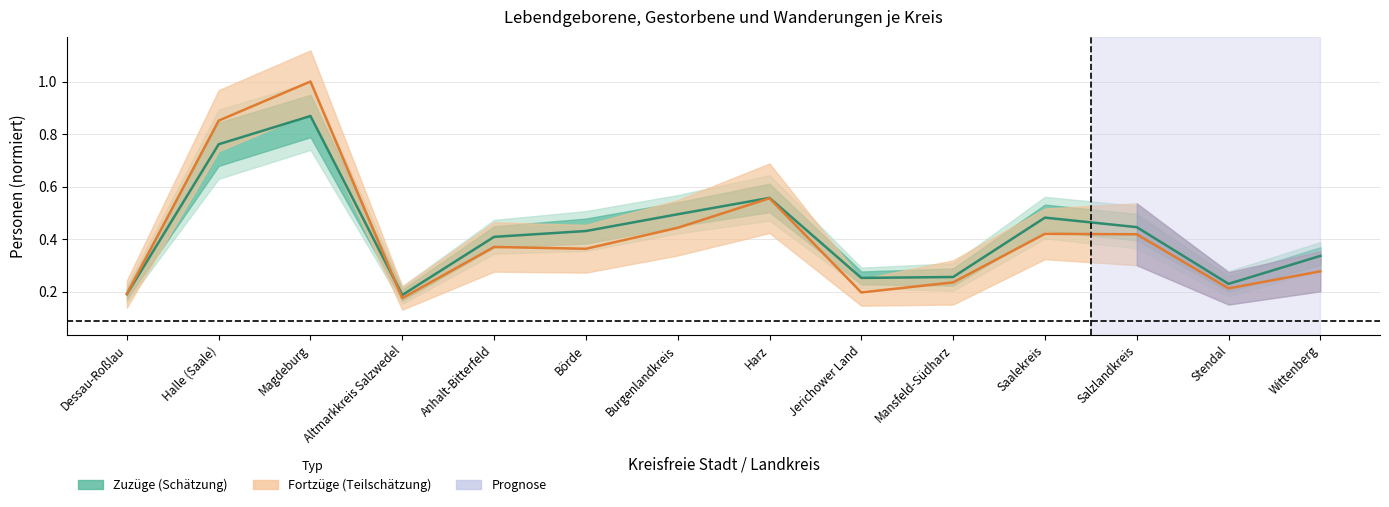

How many categories are shown in the chart?

14